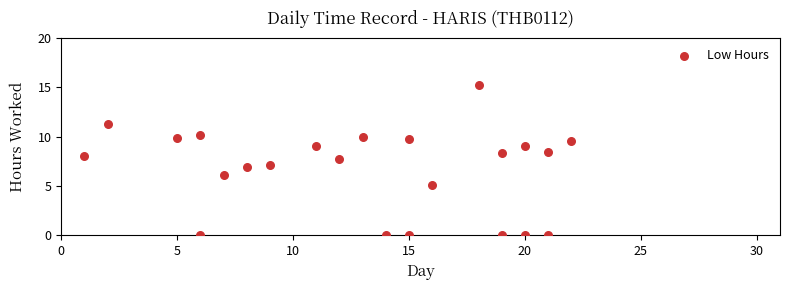

What is the range of X values (max minus min)?

21.0